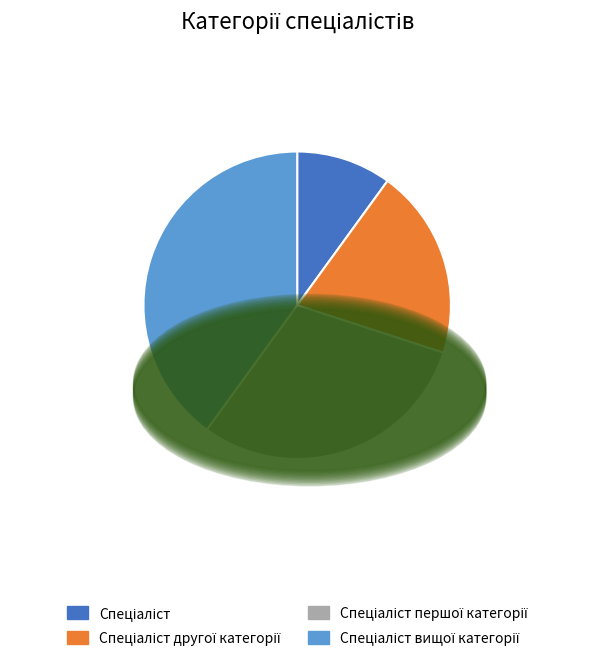

Is there a majority slice in this chart?

No